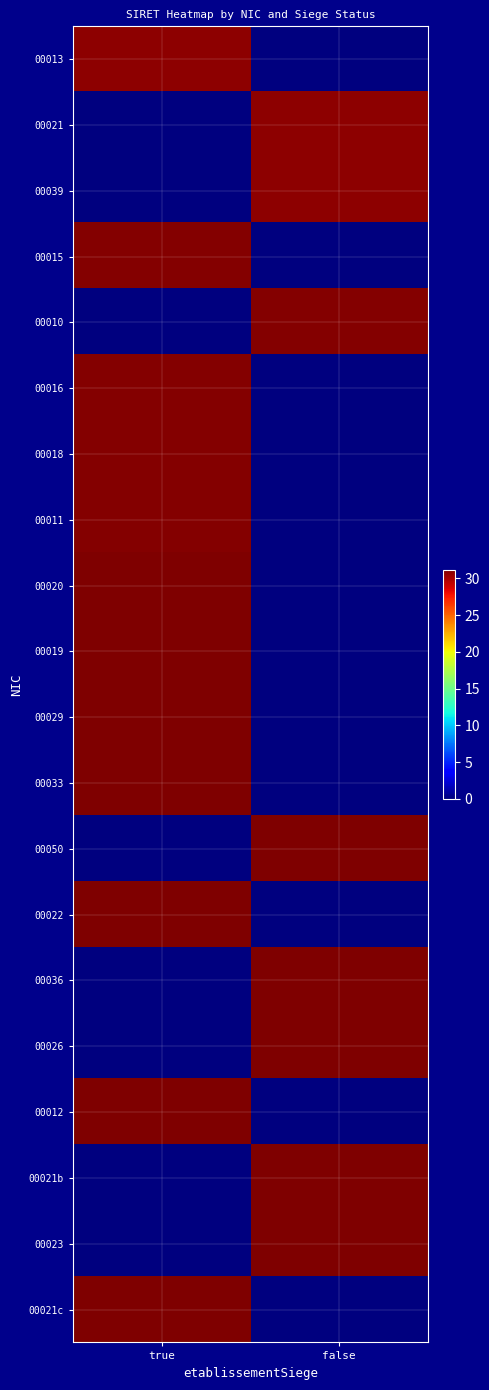

Reading left to right, what are all the values shown in this chart?

00013: true=30.7	false=0.0
00021: true=0.0	false=30.7
00039: true=0.0	false=30.7
00015: true=30.9	false=0.0
00010: true=0.0	false=30.9
00016: true=31.0	false=0.0
00018: true=31.0	false=0.0
00011: true=31.0	false=0.0
00020: true=31.0	false=0.0
00019: true=31.1	false=0.0
00029: true=31.1	false=0.0
00033: true=31.1	false=0.0
00050: true=0.0	false=31.1
00022: true=31.1	false=0.0
00036: true=0.0	false=31.1
00026: true=0.0	false=31.1
00012: true=31.1	false=0.0
00021b: true=0.0	false=31.1
00023: true=0.0	false=31.2
00021c: true=31.2	false=0.0